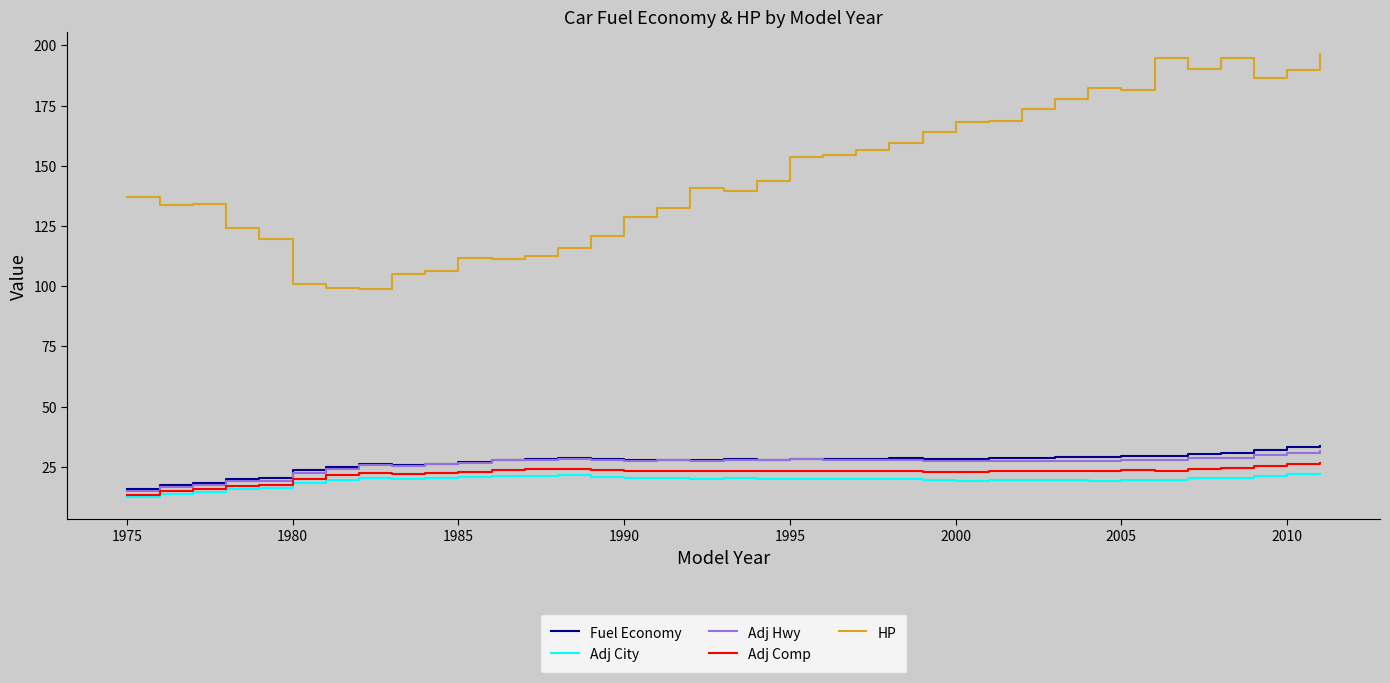

How many lines are shown in the chart?

5